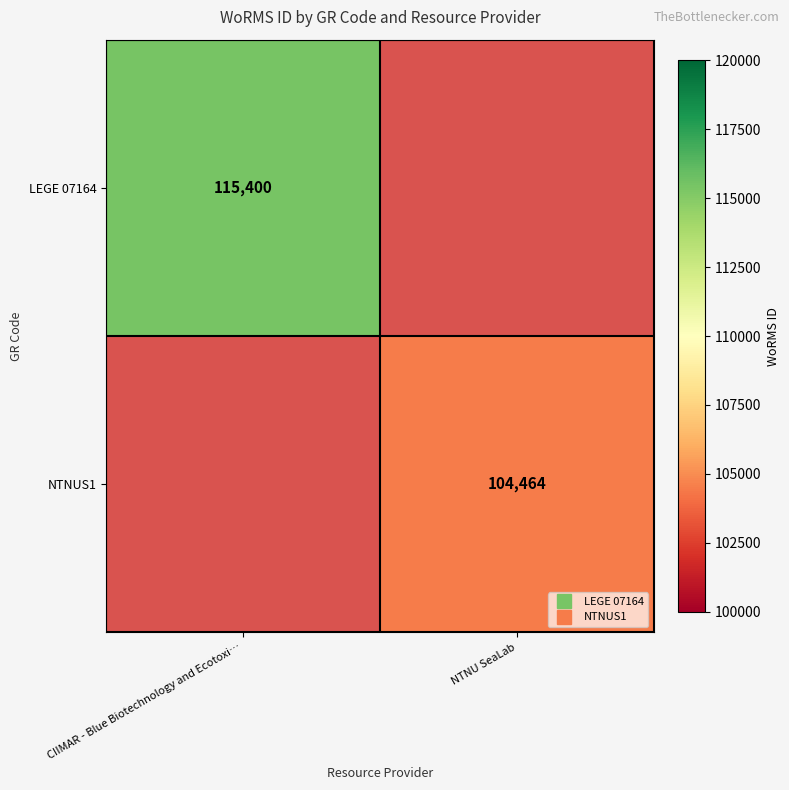

Which series has the widest spread of values?

LEGE 07164